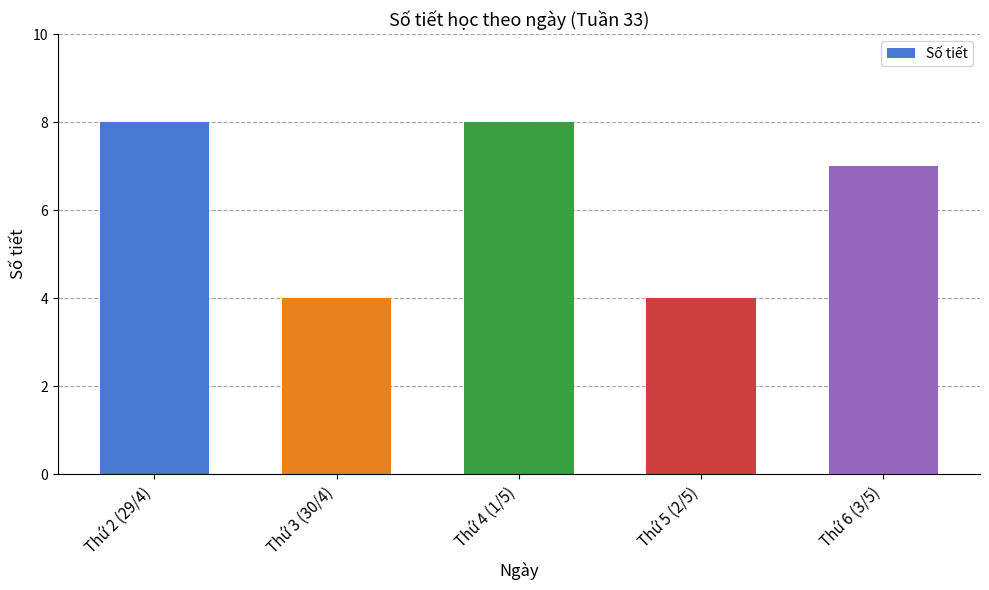

What is the label of the 2nd bar from the left?

Thứ 3 (30/4)